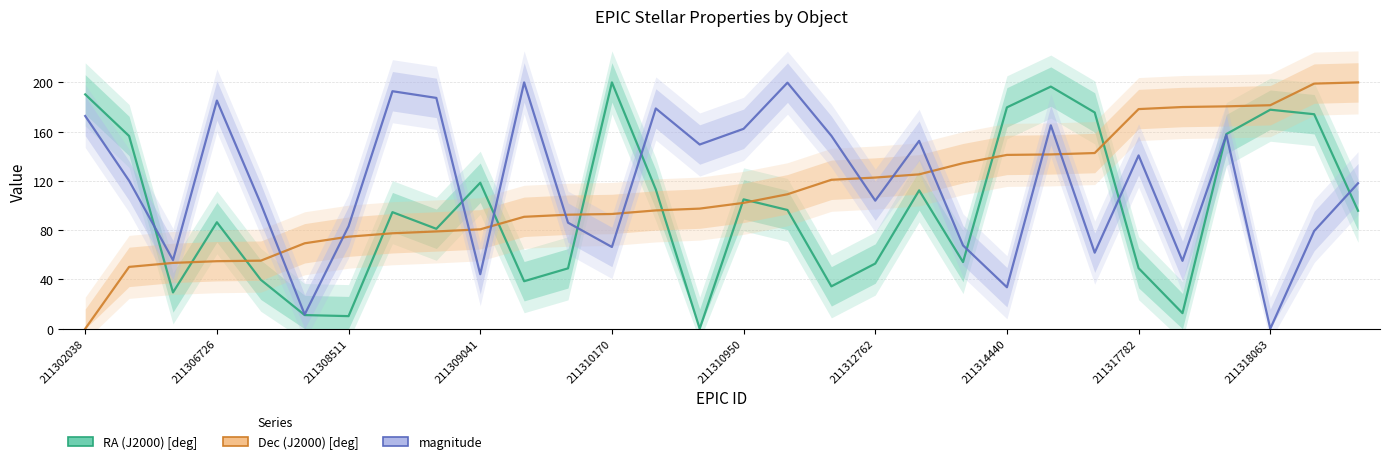

True or false: magnitude has more than 1 points higher than both neighbors.

True